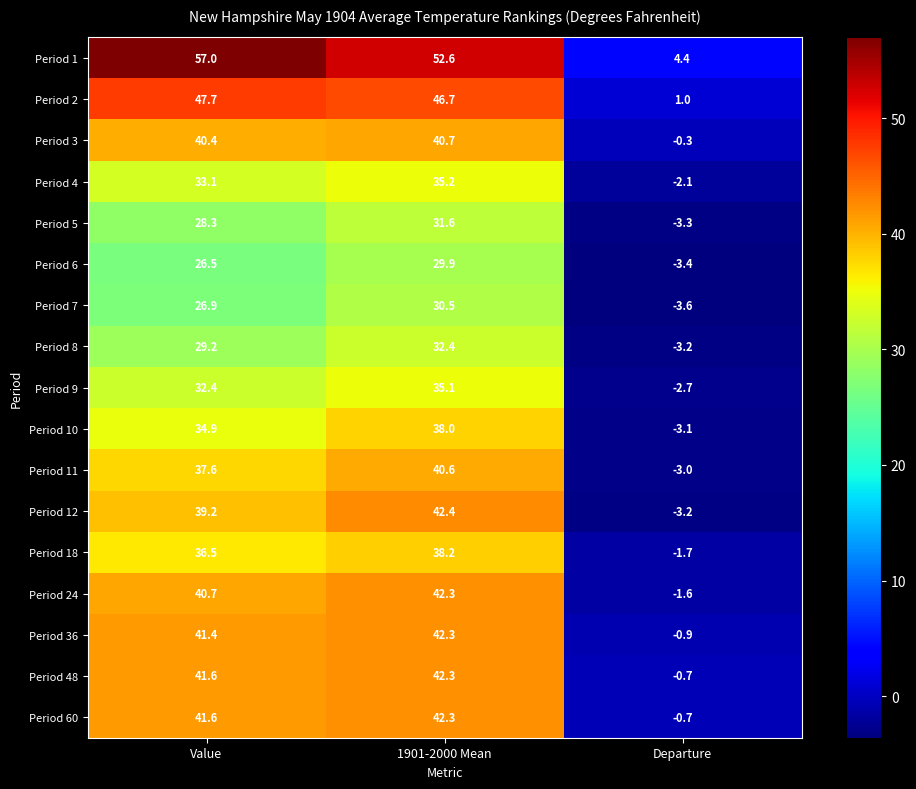

What is the minimum value for Period 9?

-2.7